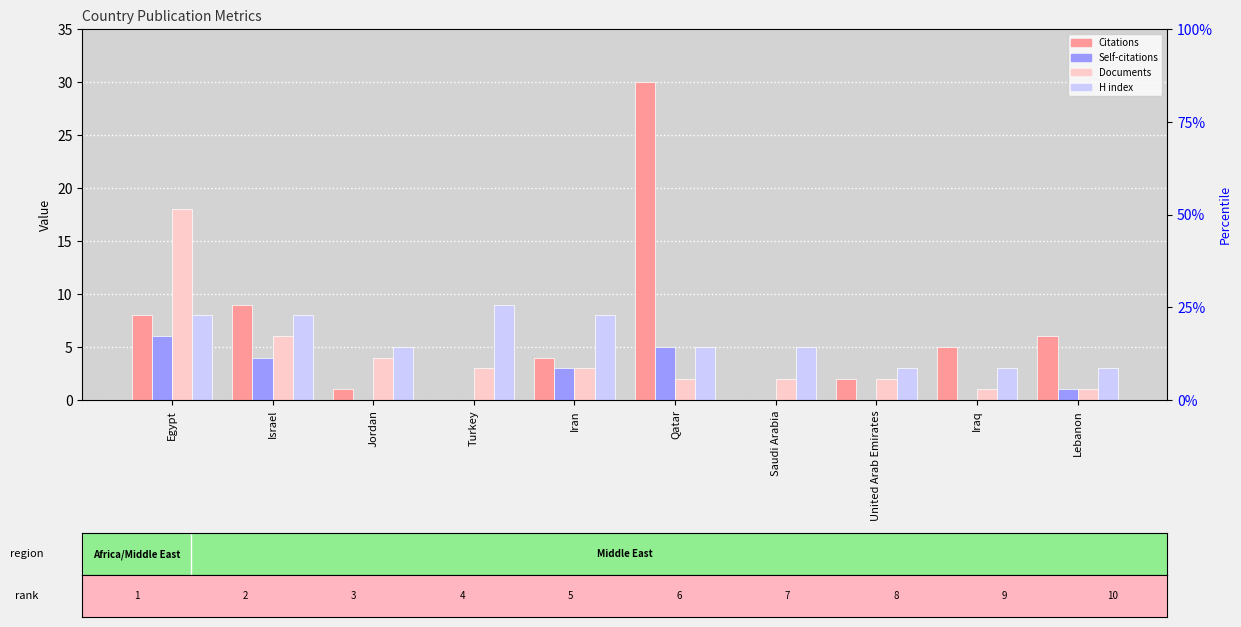

Which series has the largest total across all categories?

Citations